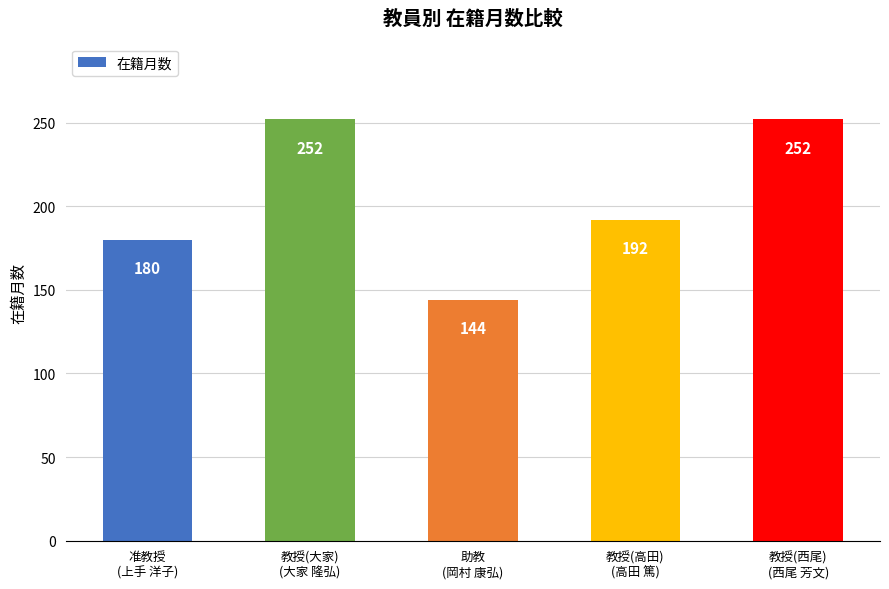

What is the value of the 4th bar from the left?

192